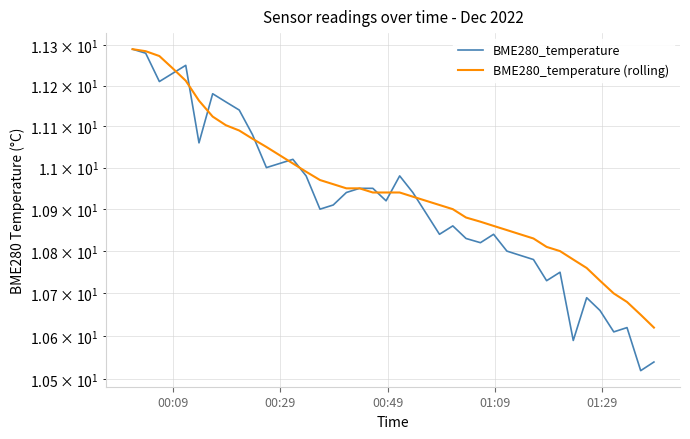

Rank the series by their average value, from highest to lowest.

BME280_temperature (rolling), BME280_temperature